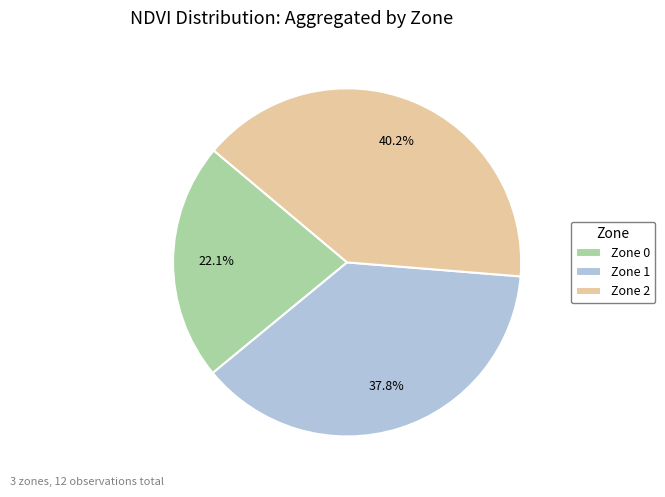

How many slices are in this pie chart?

3